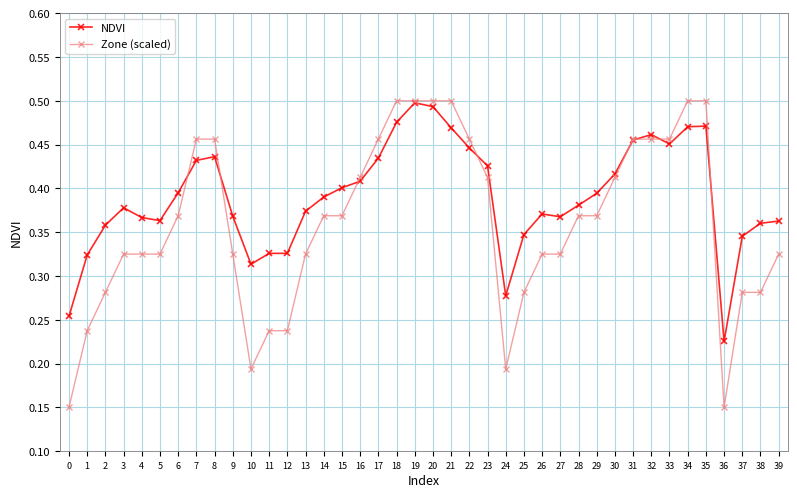

What is the total value across all series at 13?

0.7